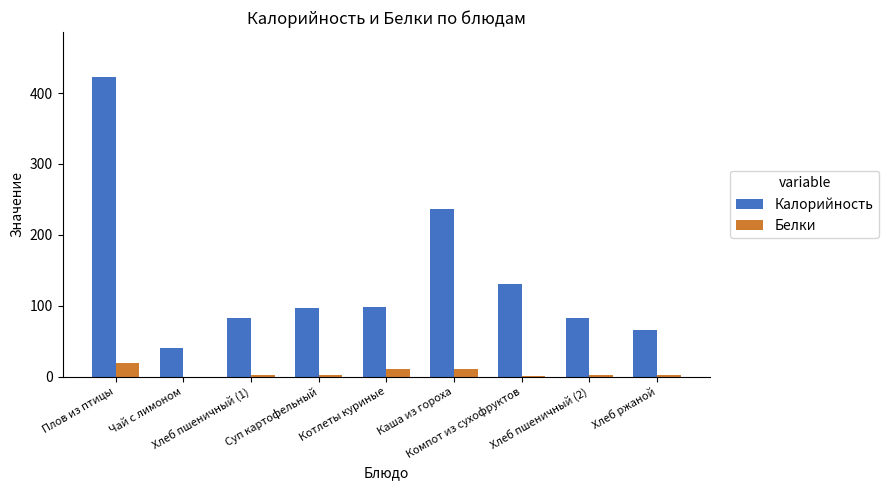

What is the total value across all series at Хлеб пшеничный (2)?

85.2